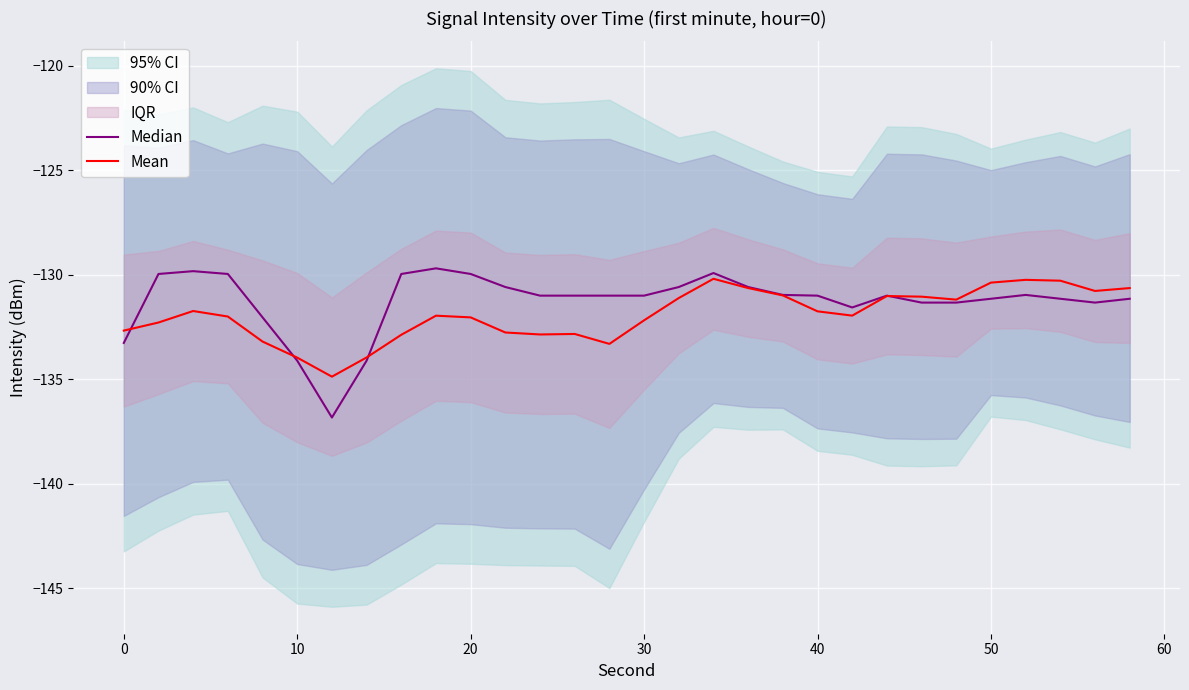

Which series has the widest spread of values?

Median